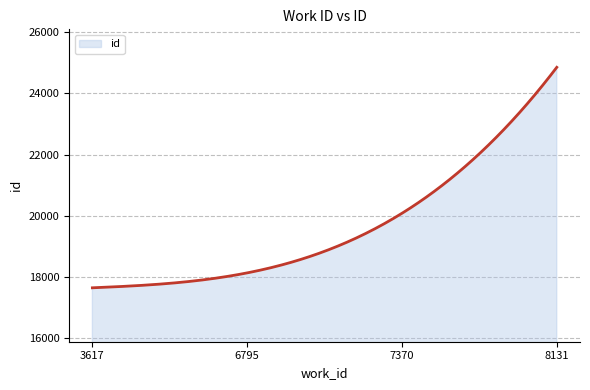

What is the smallest value displayed?

17642.0